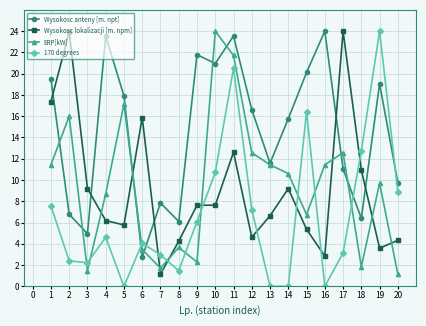

The value of Wysokosc lokalizacji [m. npm] at 16 is 1.4. True or false?

False